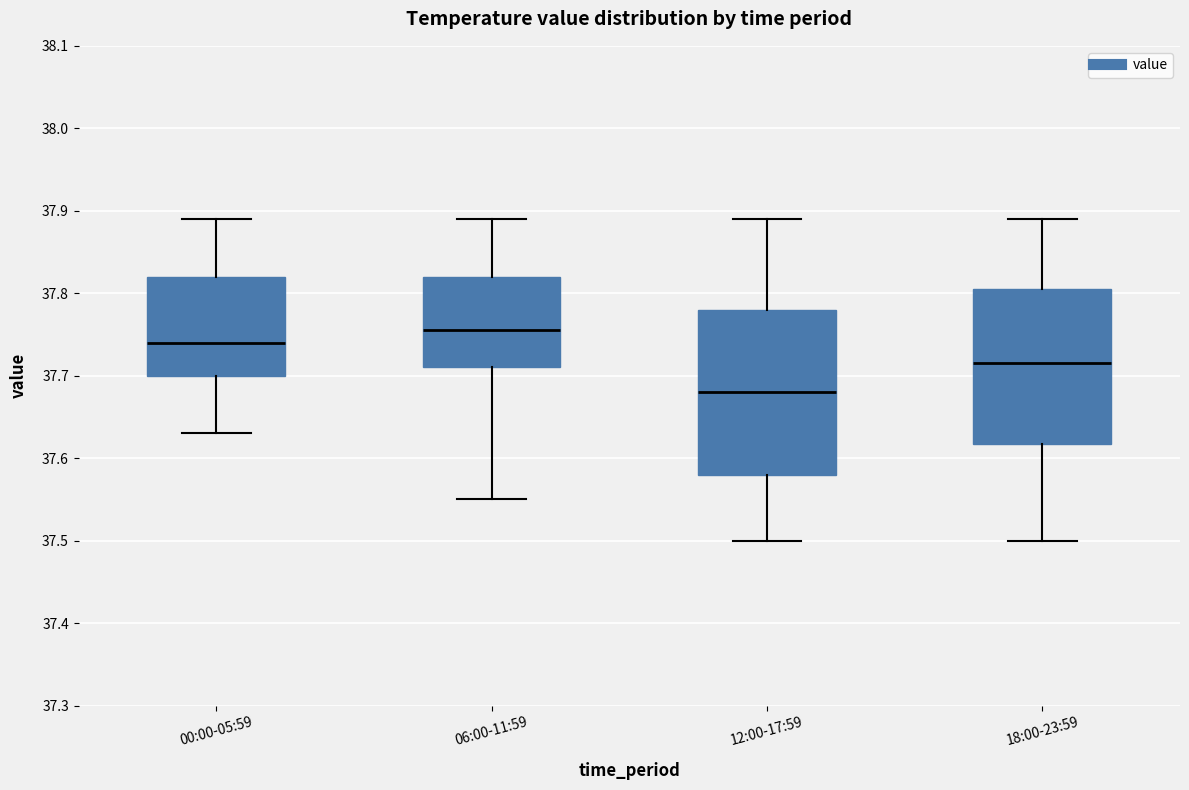

Which box is the tallest, from its lower edge to its upper edge?

12:00-17:59